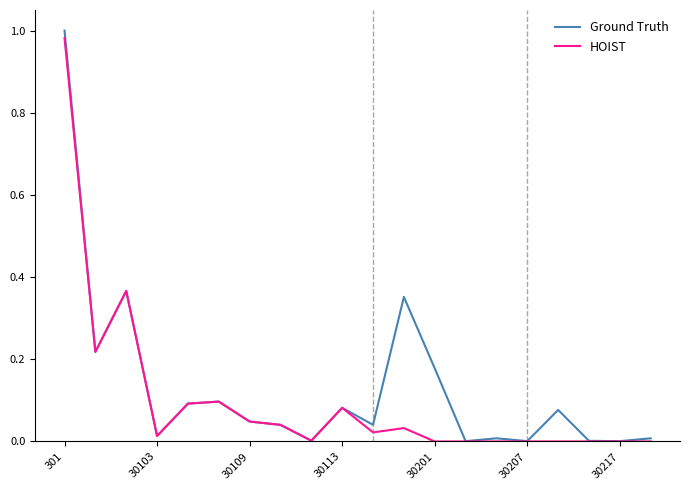

True or false: Ground Truth and HOIST cross at least once.

False